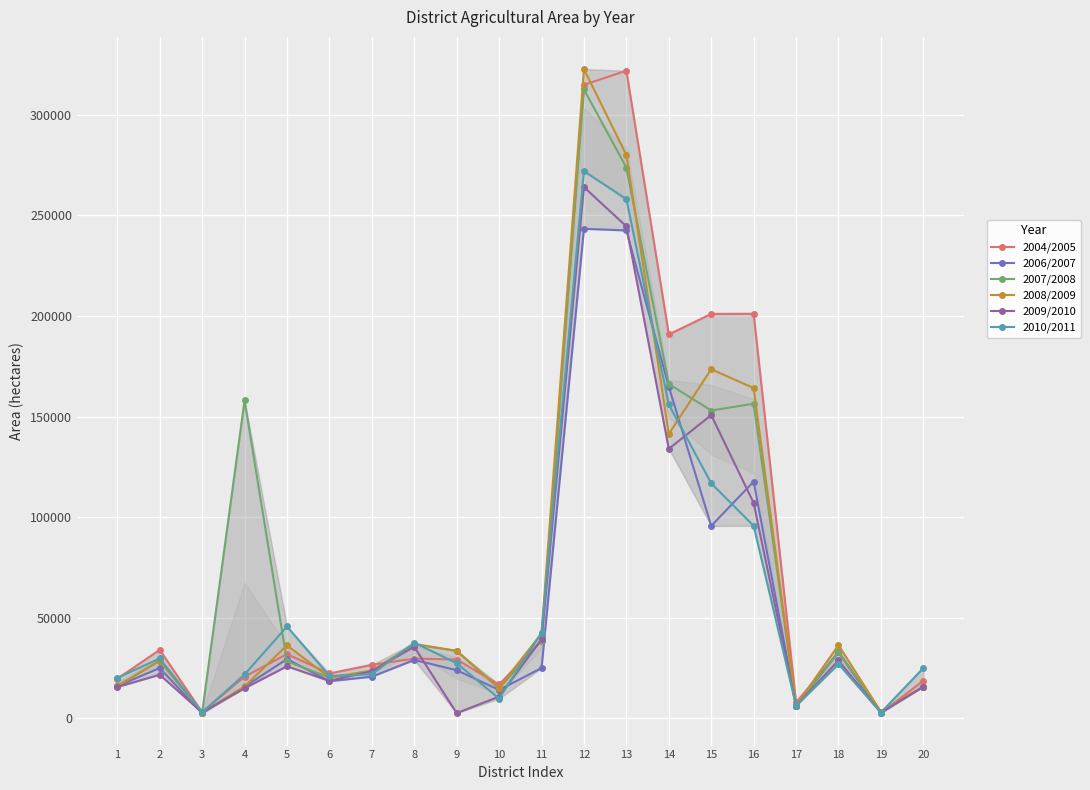

Which category has the highest value across all series?

12